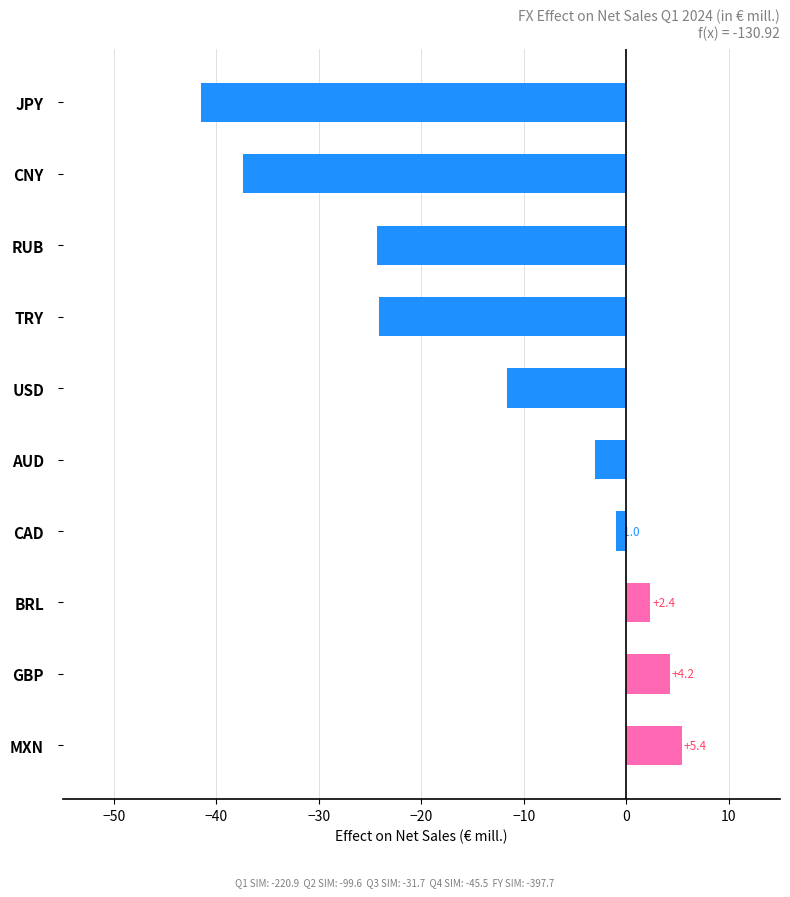

What is the label of the 9th bar from the bottom?

CNY